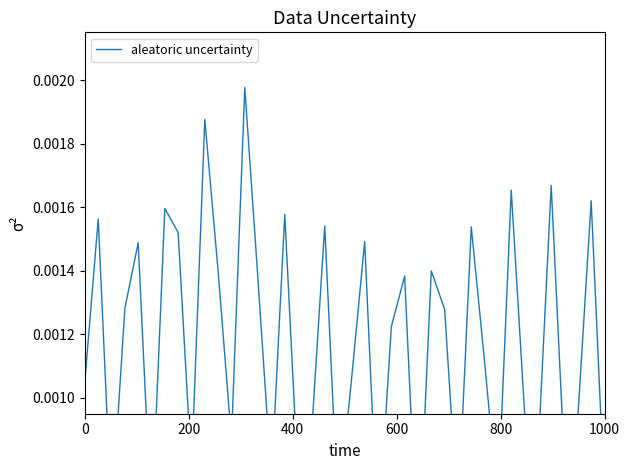

How many points are higher than both their immediate neighbors (excluding endpoints)?

14